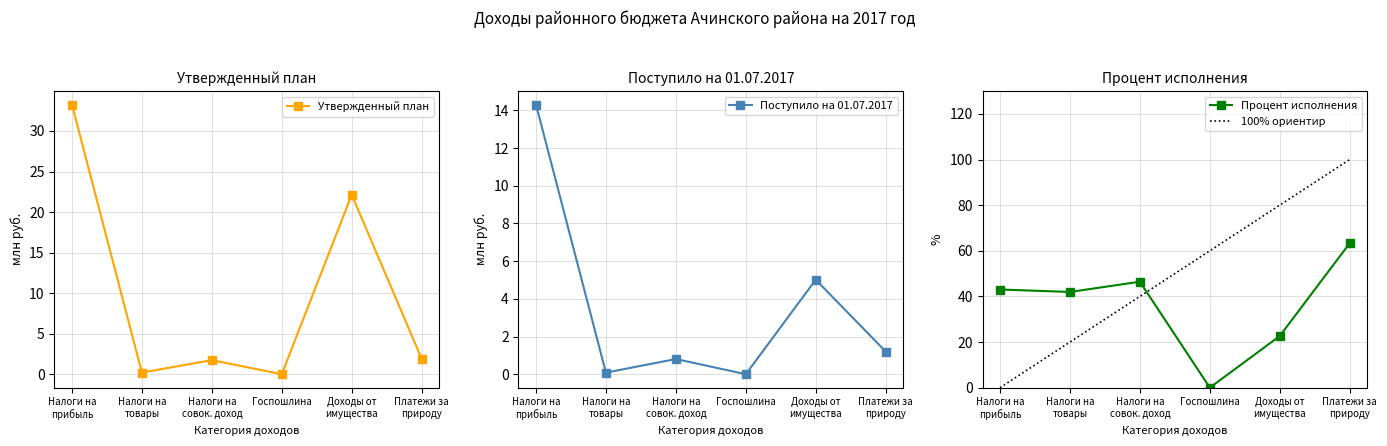

At which label does Процент исполнения reach its minimum?

Госпошлина